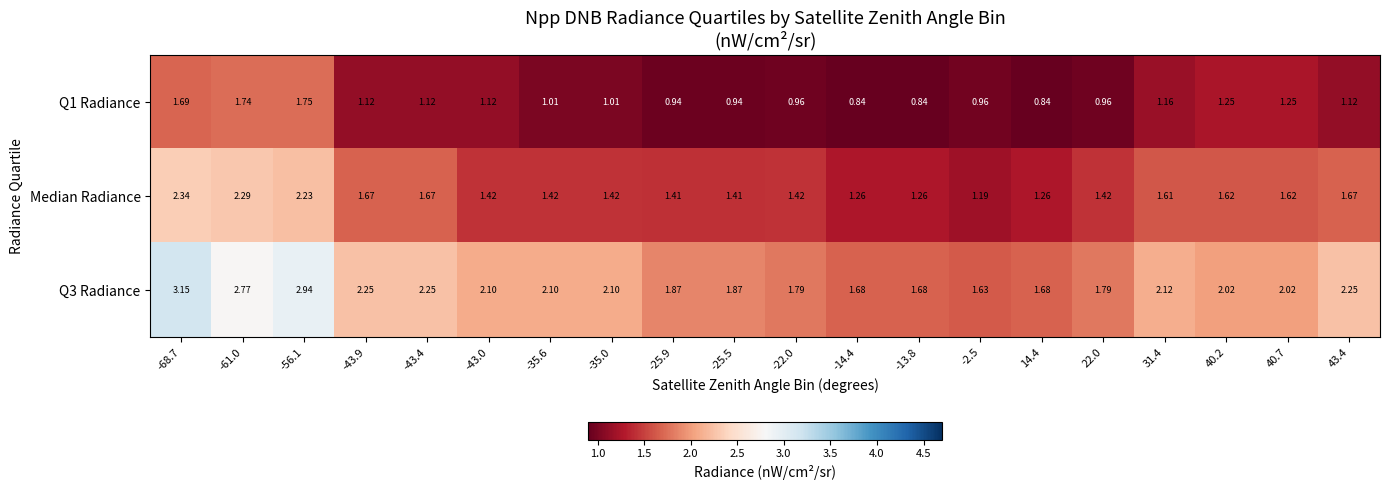

Which series changed the most between -43.0 and 40.2?

Median Radiance